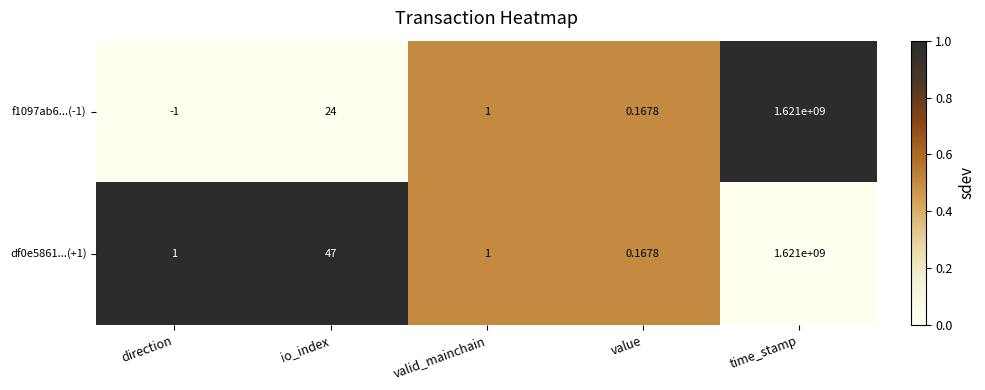

What is the difference between the highest and lowest values at time_stamp?

0.0